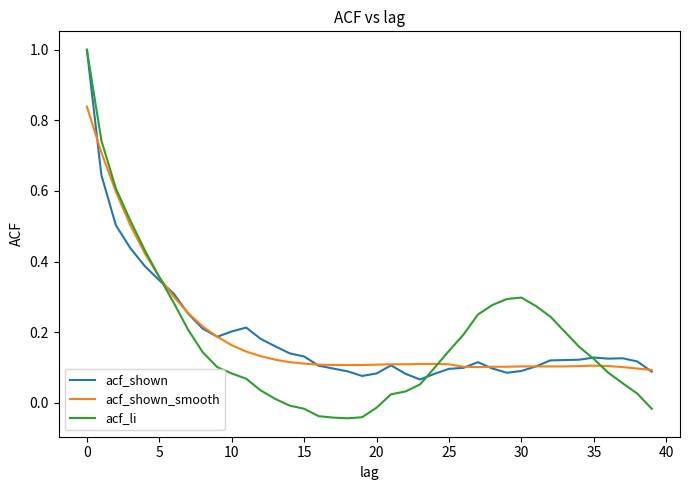

Which series has the widest spread of values?

acf_li